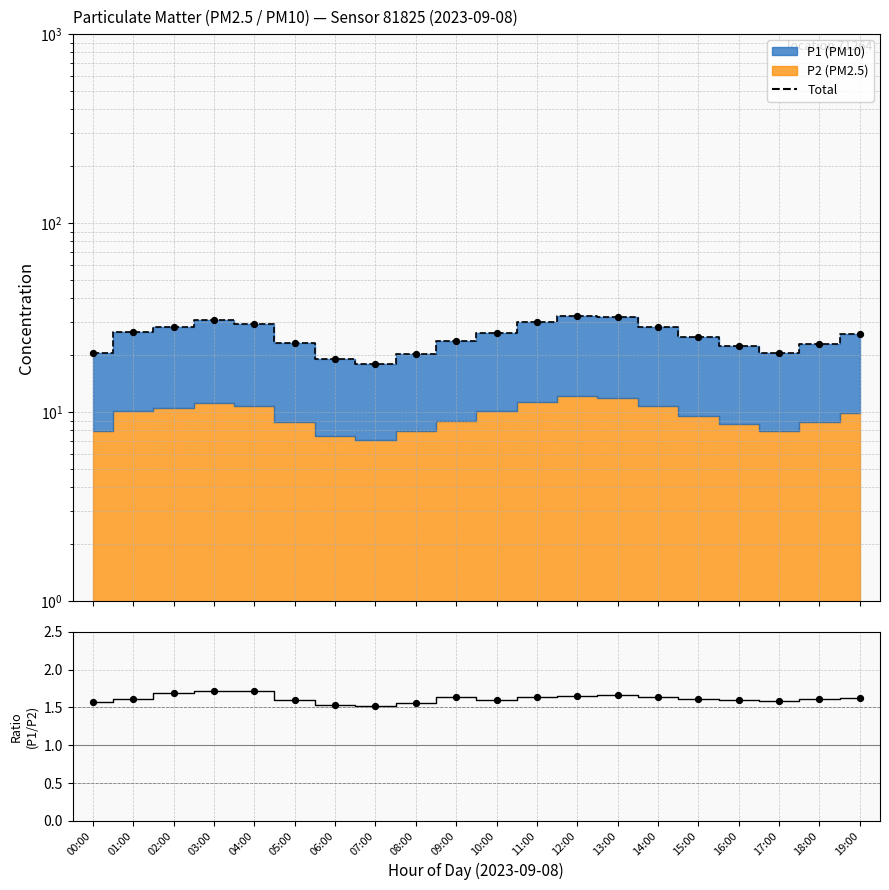

Between 18:00 and 17:00, which is larger?

18:00